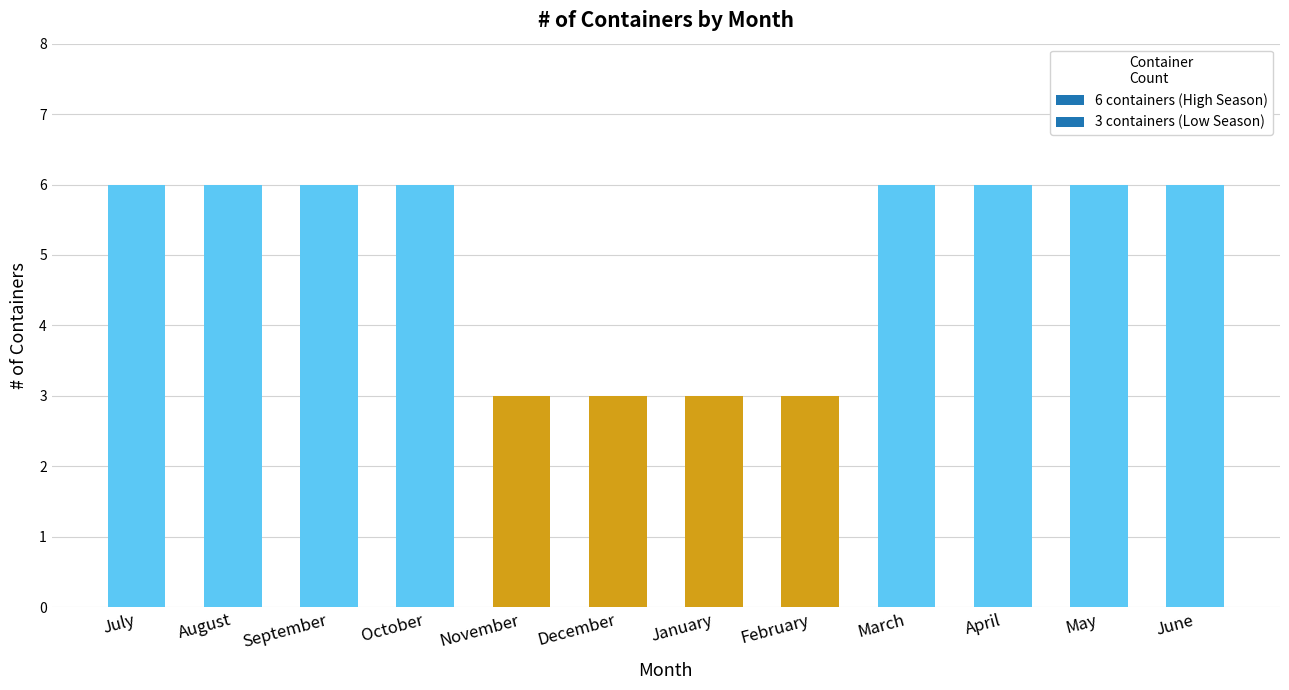

Reading right to left, what are all the values shown in this chart?

June=6	May=6	April=6	March=6	February=3	January=3	December=3	November=3	October=6	September=6	August=6	July=6